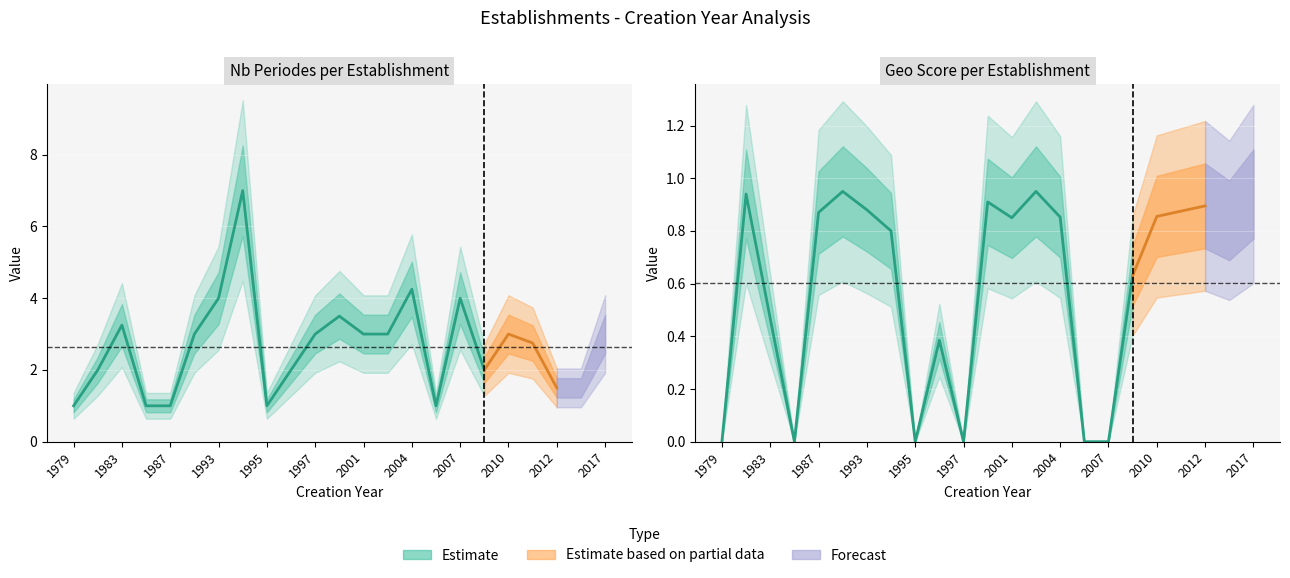

True or false: nombrePeriodesEtablissement has a value of 2.0 at 2008.

True